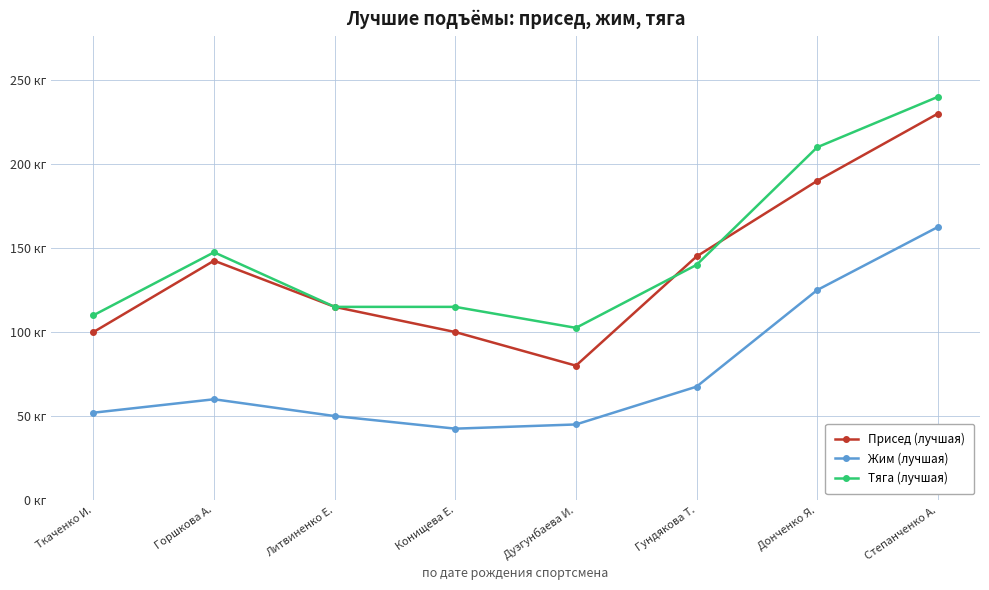

Is this an area chart (filled region under the line)?

No